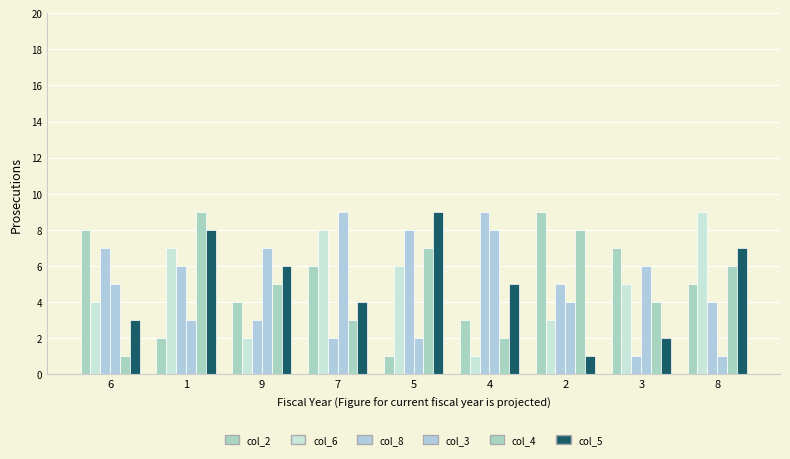

At which label does col_6 first exceed 5?

1